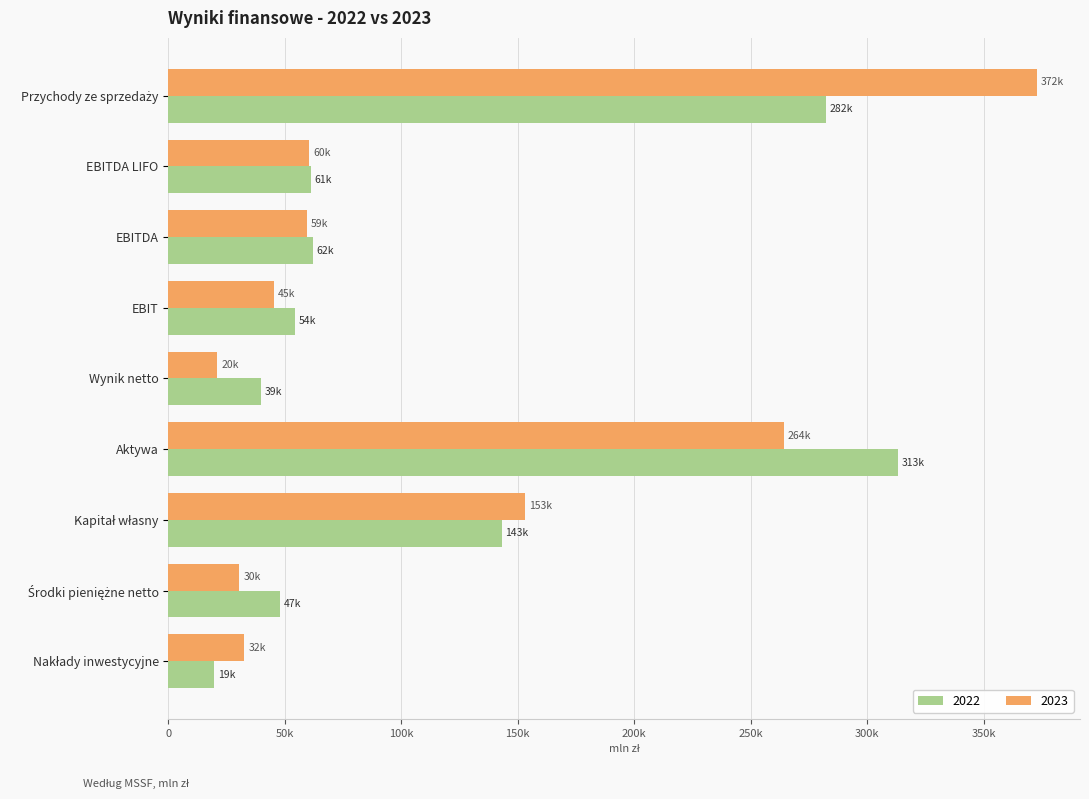

What are all the series names shown in the legend?

2022, 2023